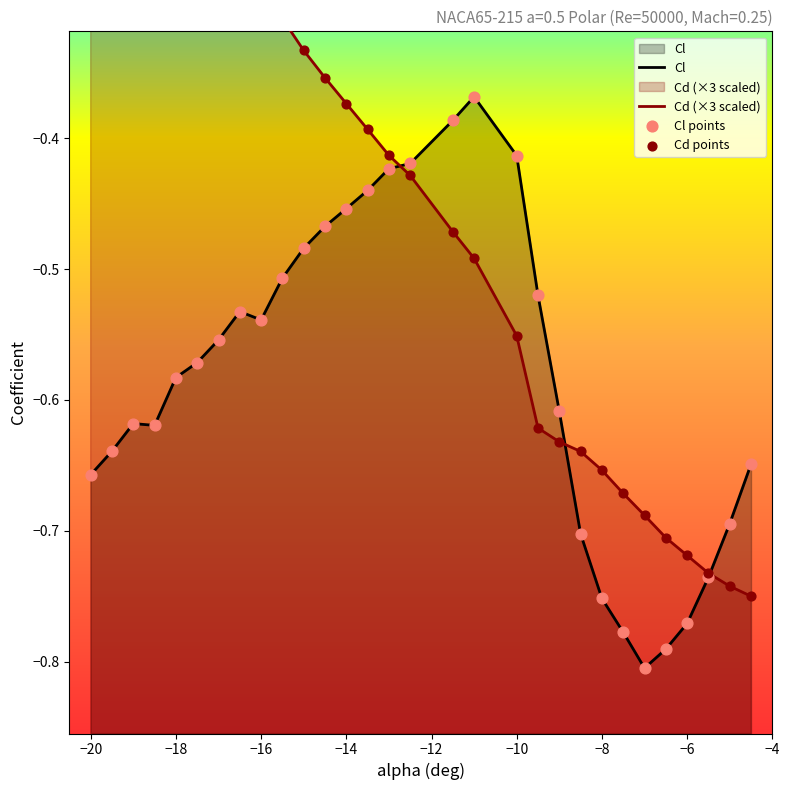

Which series has the largest total across all categories?

Cd (×3 scaled)